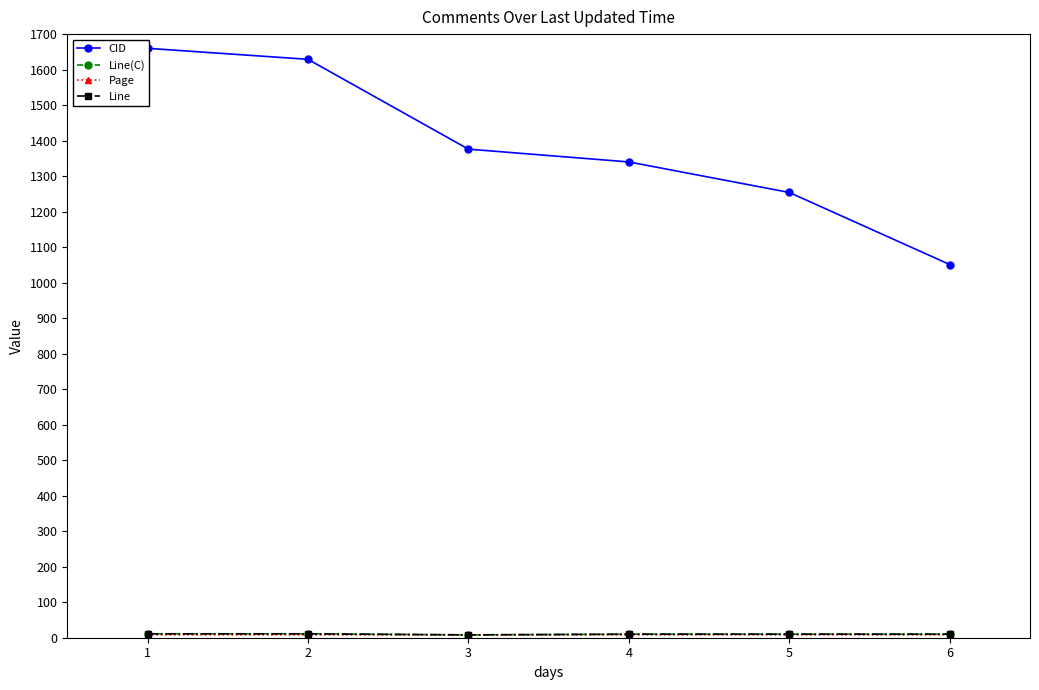

What is the total value across all series at 5?

1282.1